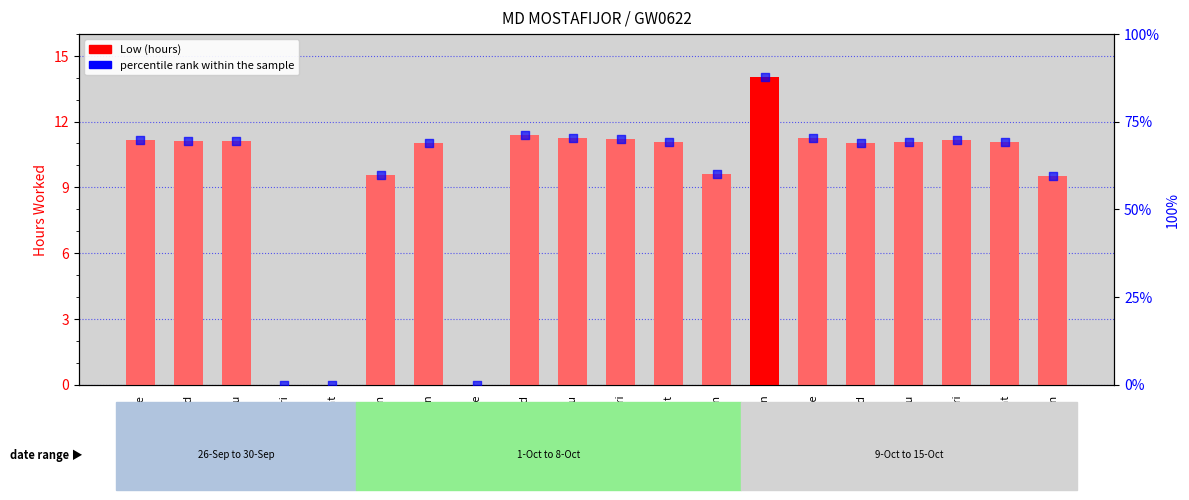

Which series reaches the minimum Y coordinate?

Low (hours)